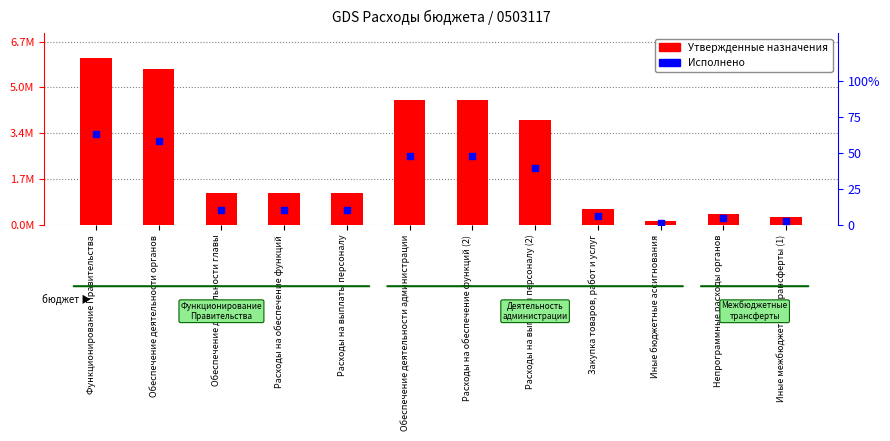

Which series contains the highest Y value?

Утвержденные назначения